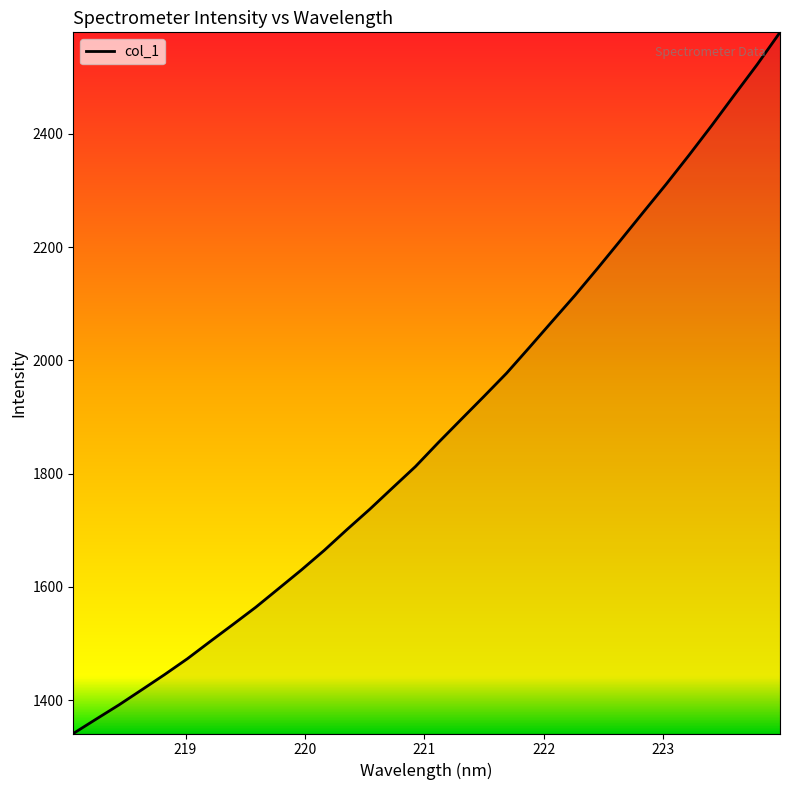

True or false: the data has more than 1 interior local peaks.

False